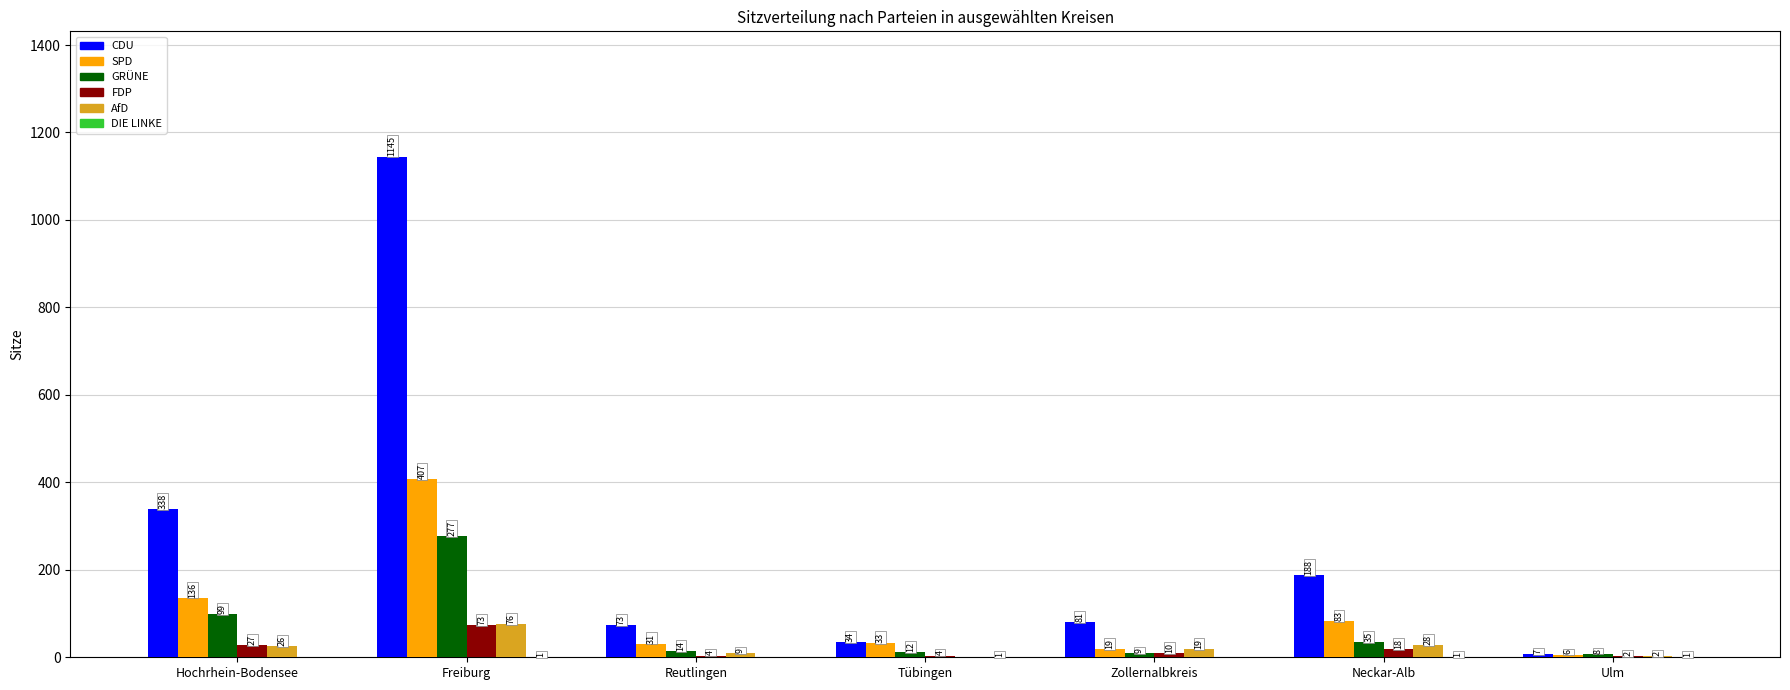

At which label does FDP first exceed 10?

Hochrhein-Bodensee